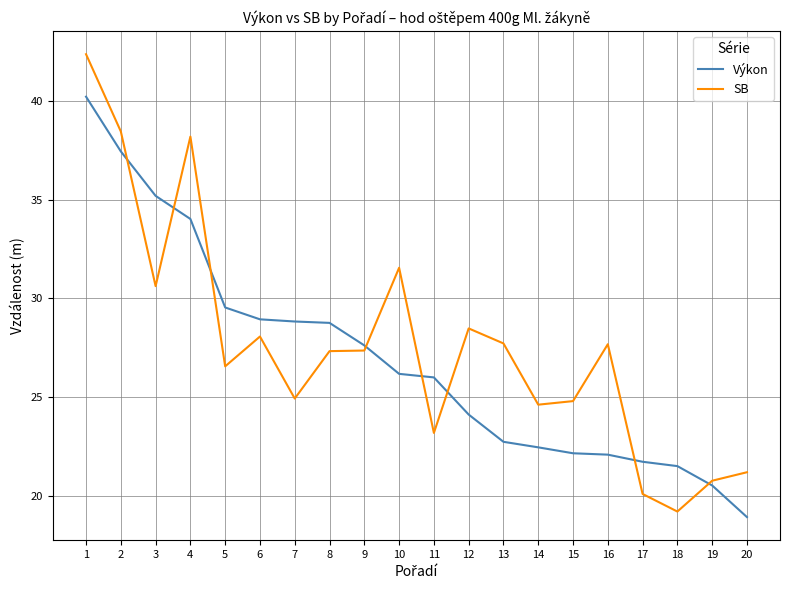

True or false: Výkon and SB cross at least once.

True